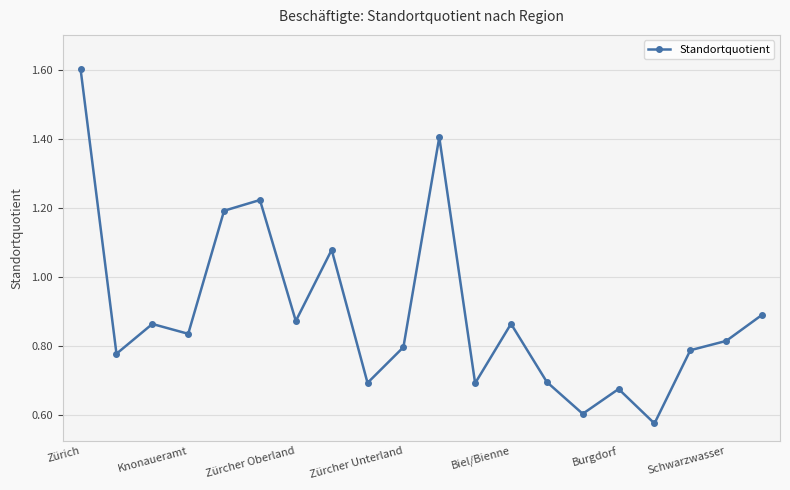

True or false: there are more than 0 points higher than both neighbors.

True